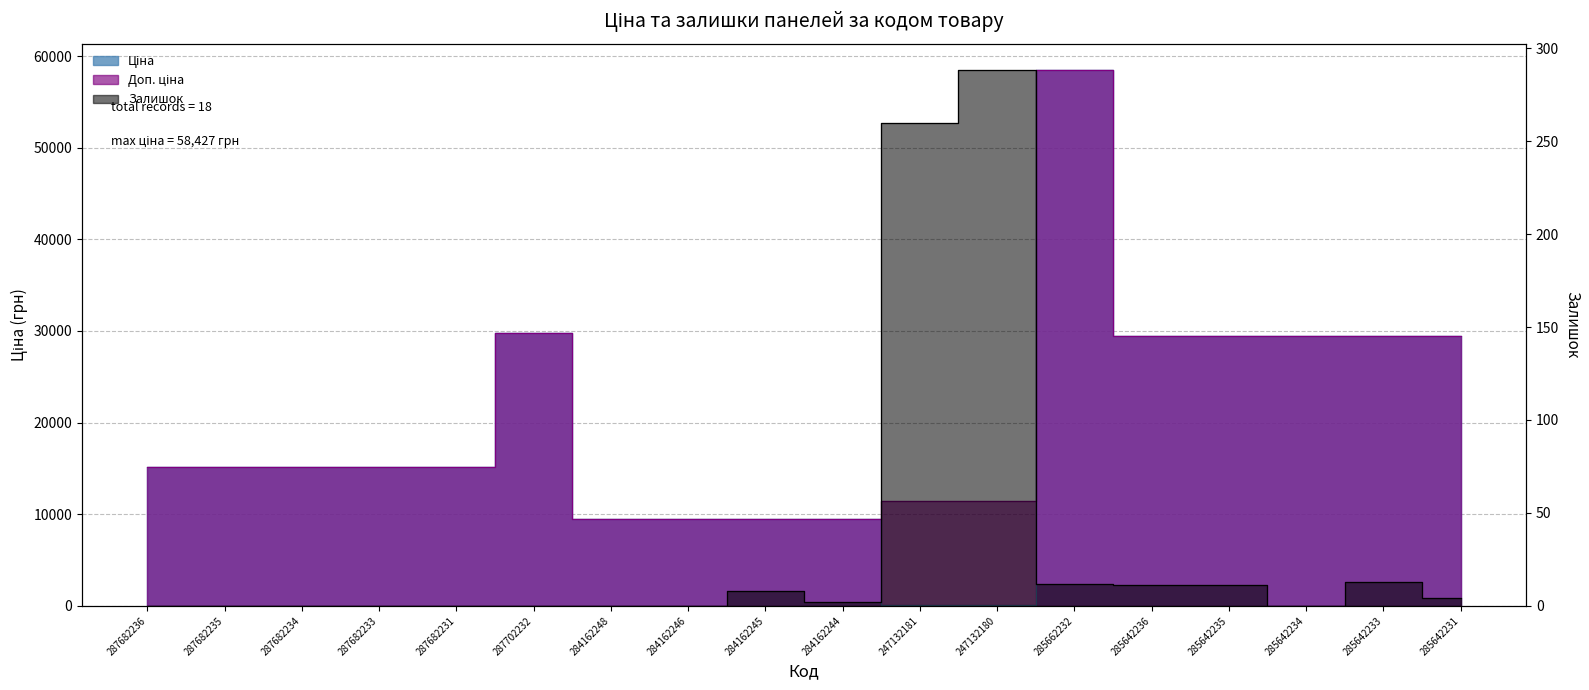

How many interior local peaks does the Залишок series have?

3